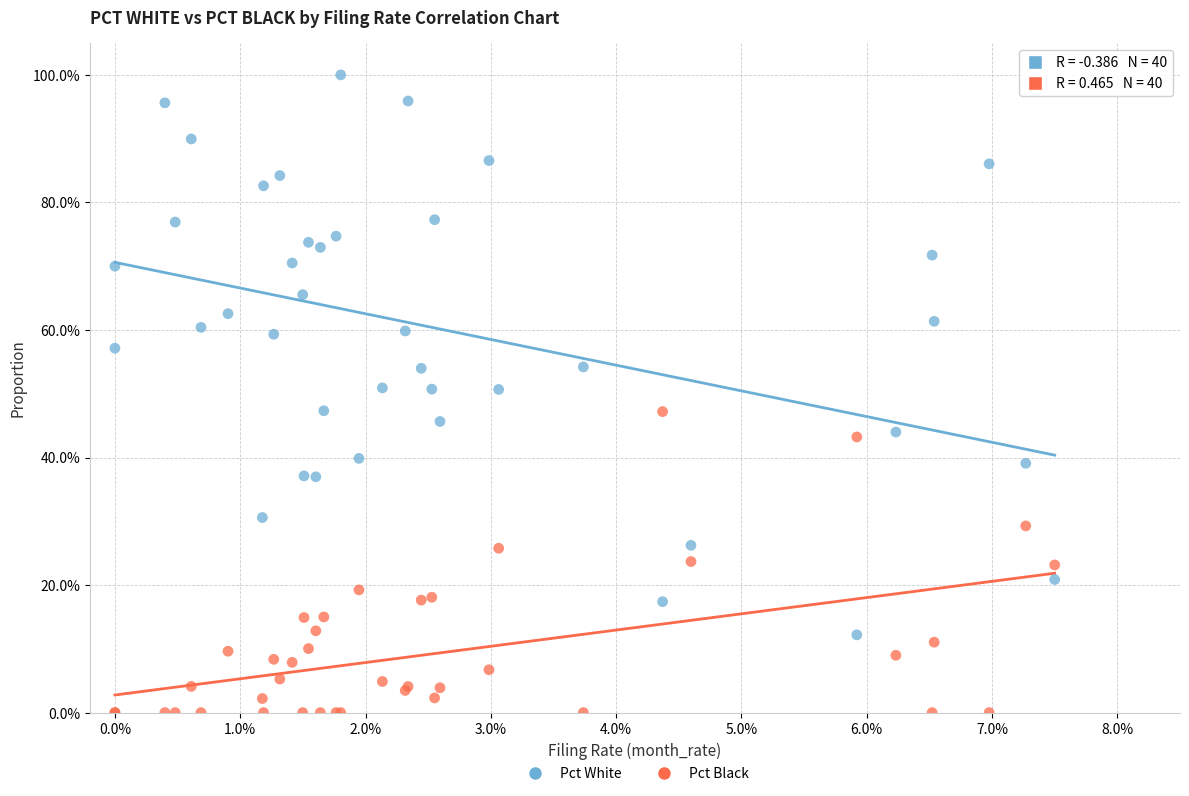

Which series reaches the maximum Y coordinate?

Pct White